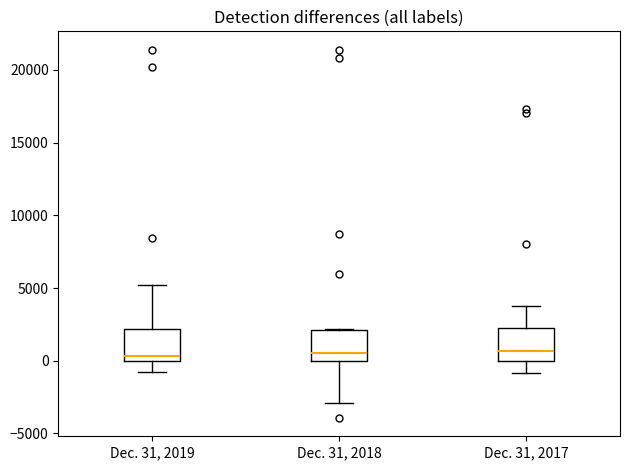

Reading left to right, transcribe this box plot: for each box, give where its median line is, the range the box spans, and where its two whiskers end, as read against the y-axis. The values are not printed on the chart, so give them approximately, as read against the axis.

Dec. 31, 2019: median 500, box 0 to 2000, whiskers -1000 to 5000
Dec. 31, 2018: median 500, box 0 to 2000, whiskers -3000 to 2000
Dec. 31, 2017: median 500, box 0 to 2000, whiskers -1000 to 3500